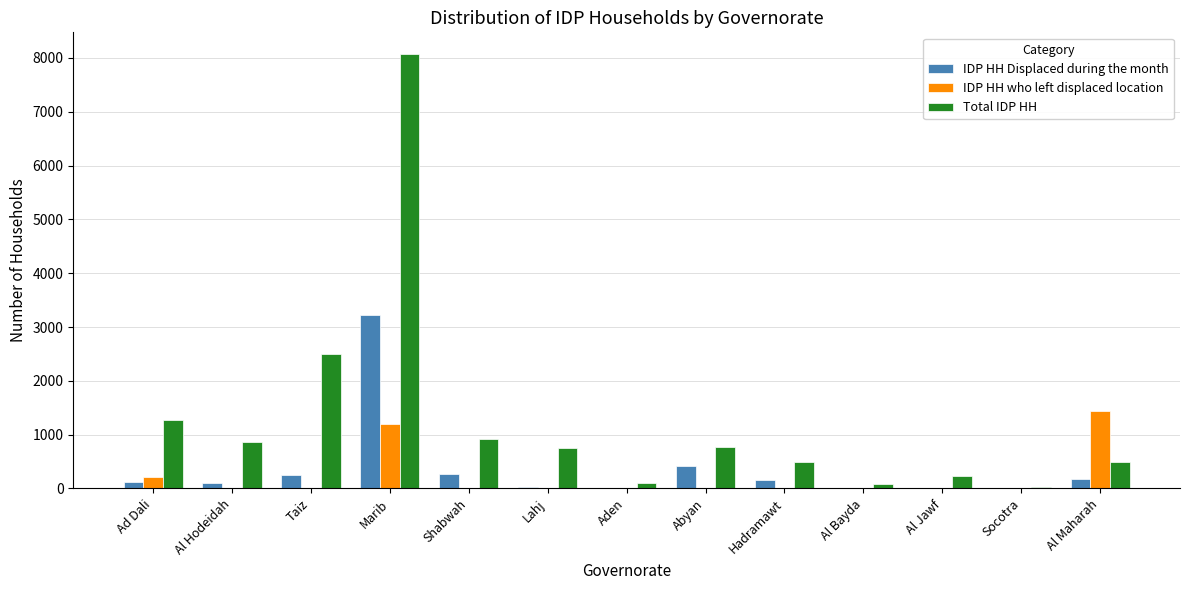

Are the bars grouped side by side (vs. stacked)?

Yes